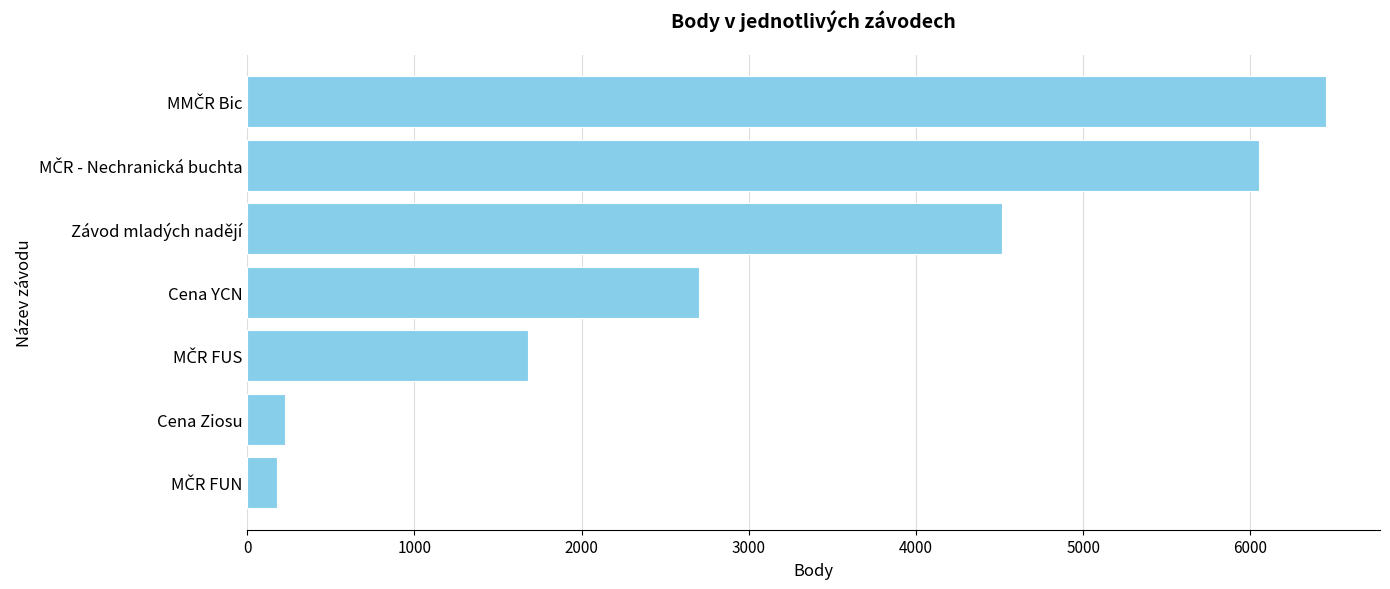

Reading bottom to top, transcribe all the data shown in this chart.

180	226	1679	2704	4515	6051	6452